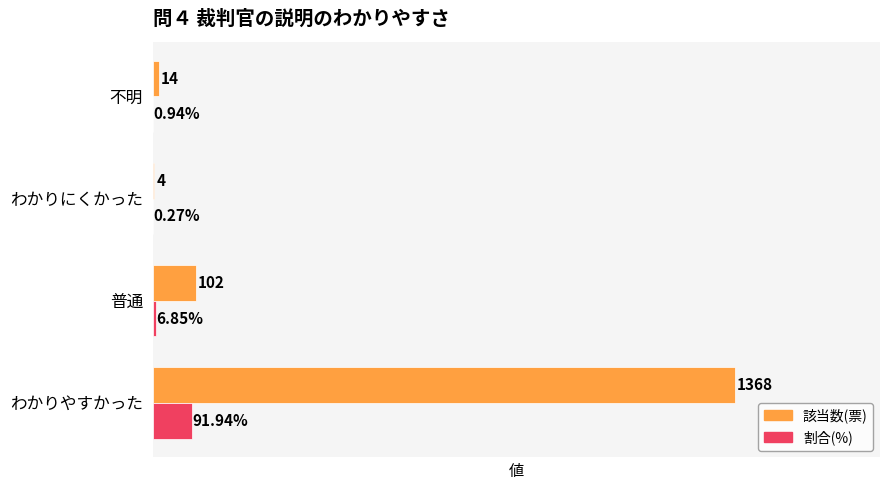

Where is 割合(%) nearest to the value 46?

普通